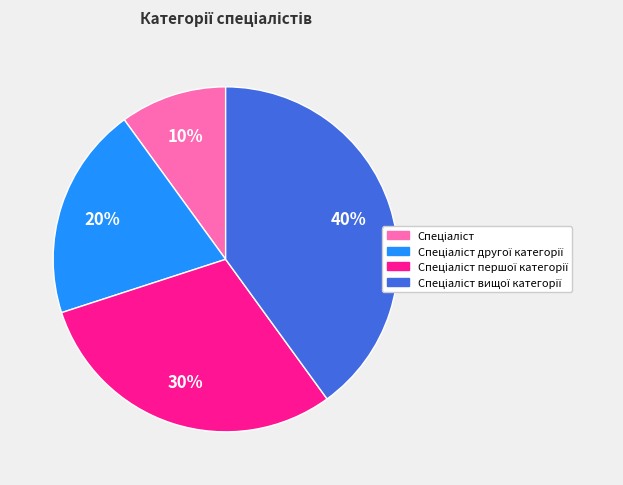

Is there a majority slice in this chart?

No